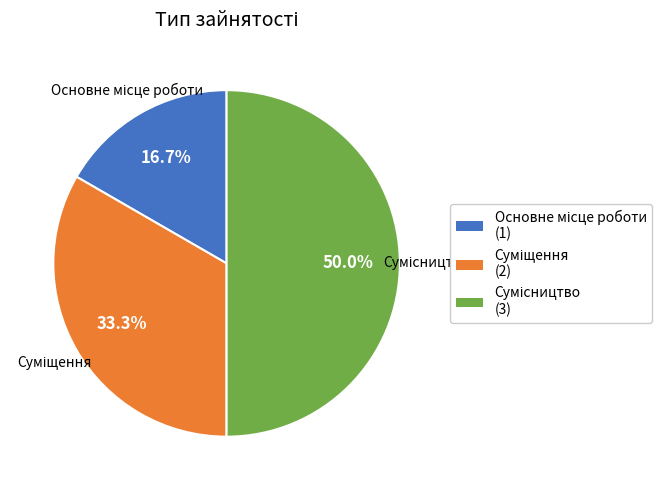

What is the ratio of the value at Сумісництво to the value at Основне місце роботи?

3.0